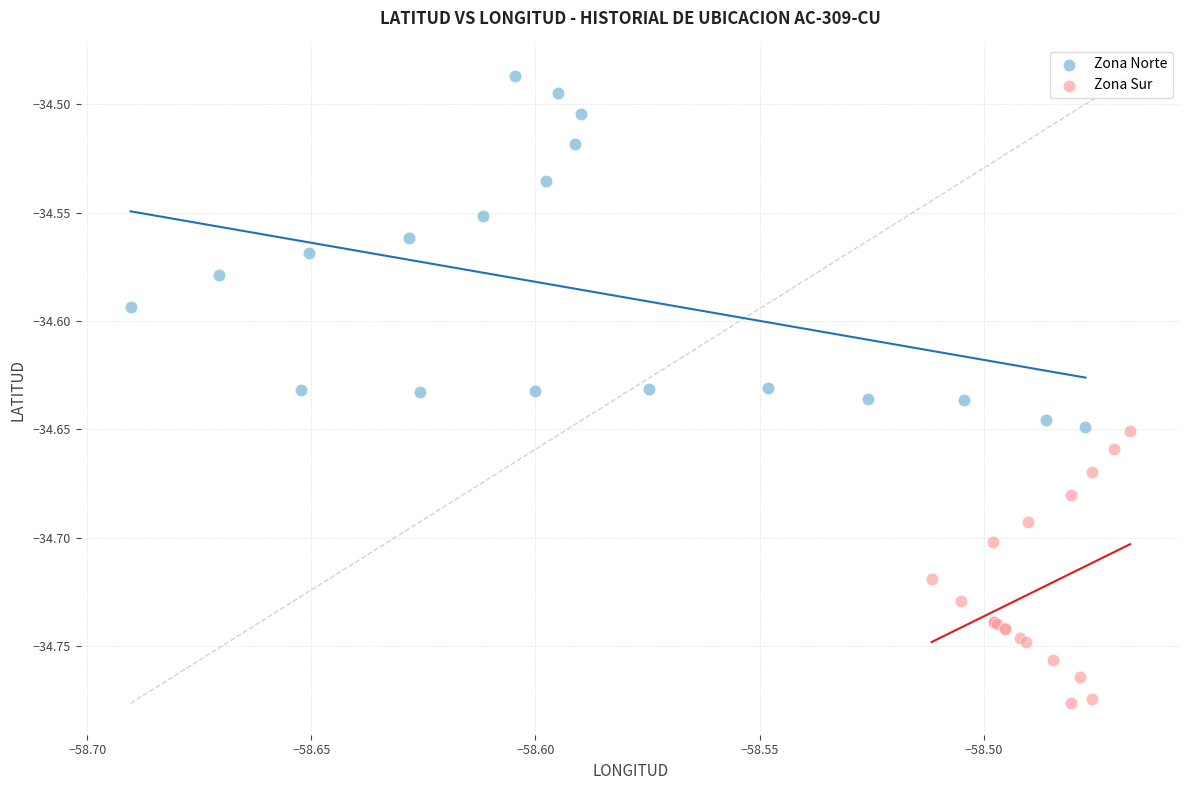

Which series reaches the maximum Y coordinate?

Zona Norte